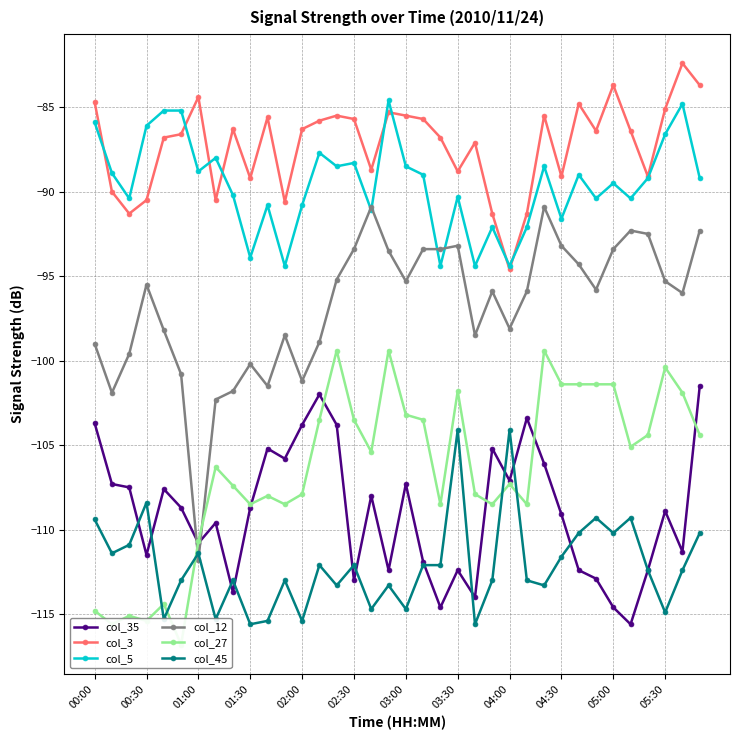

Where is the first local maximum for col_45?

00:30